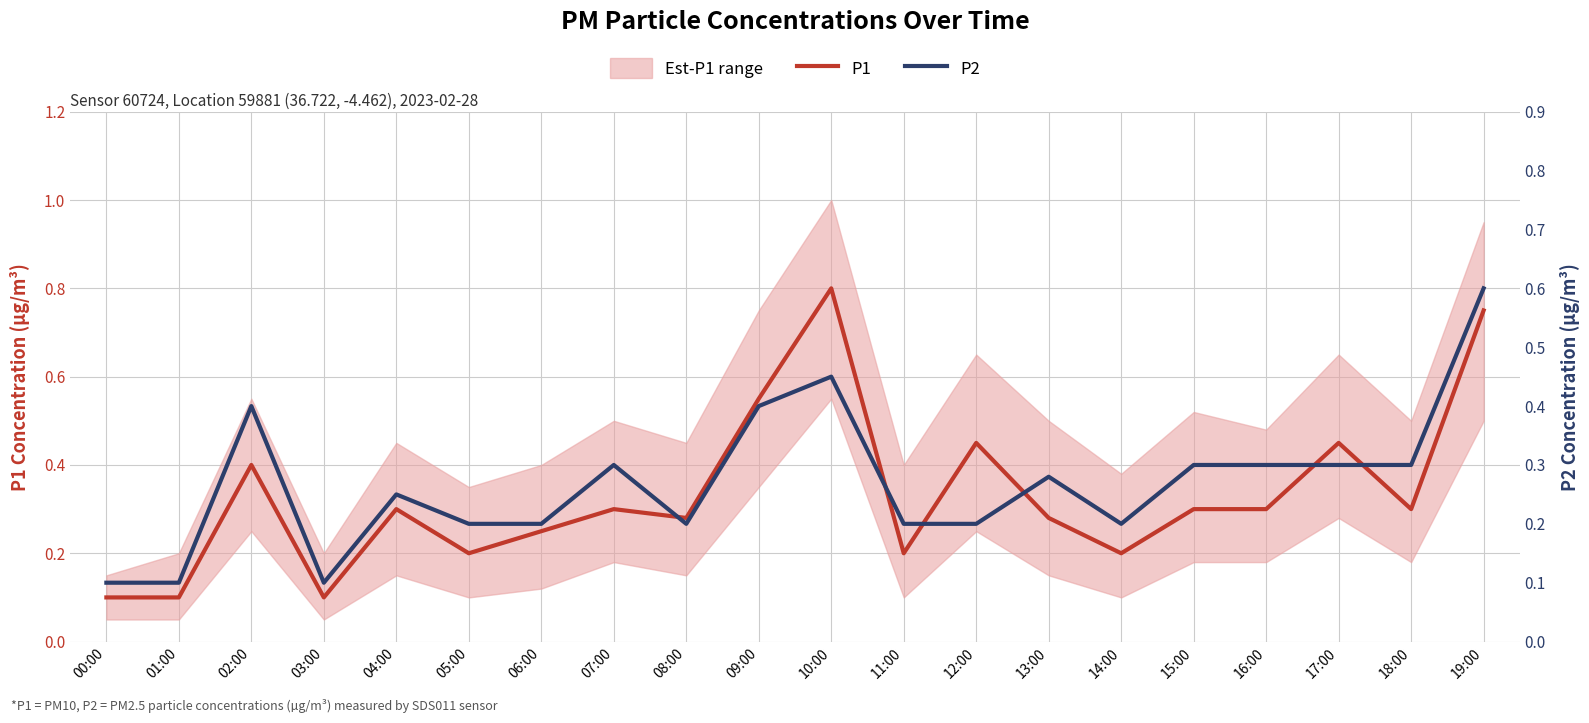

True or false: P1 has a value of 0.1 at 05:00.

False